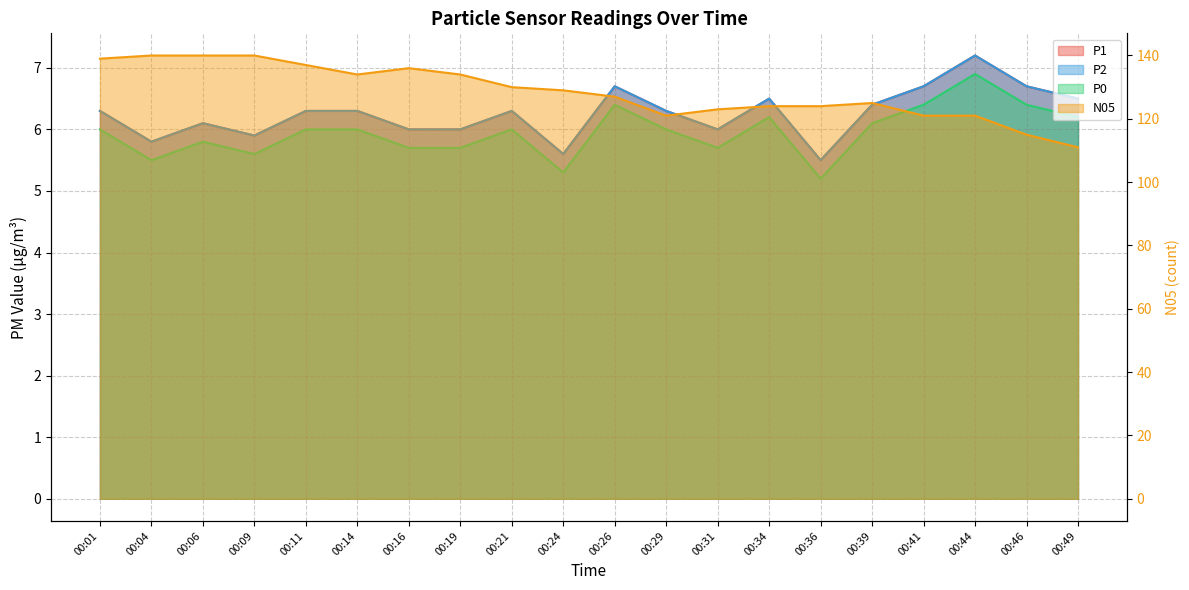

Between 00:21 and 00:29, which series saw the biggest shift?

N05